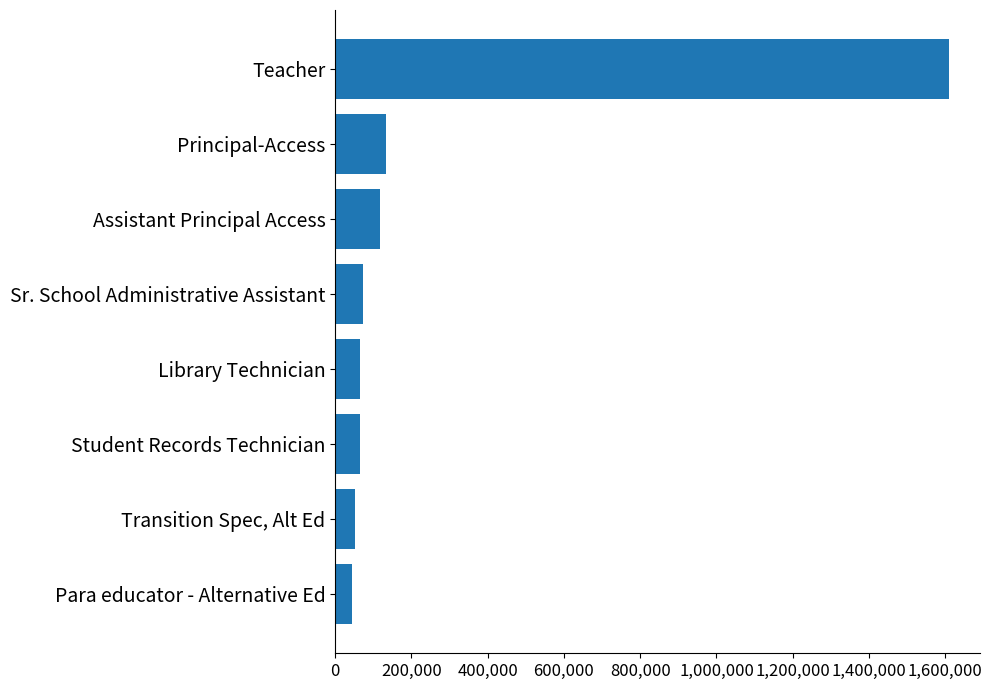

How many bars are there in total?

8